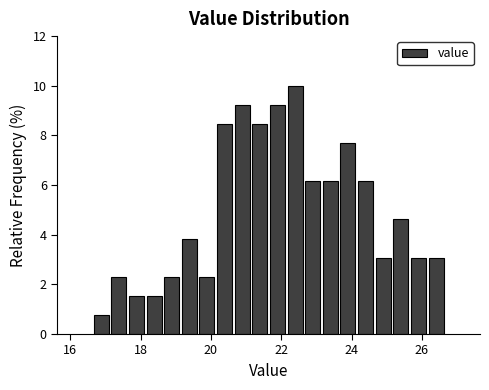

Around what value on the x-axis is the tallest bar? Give the approximate position of its centre, as read against the axis.

22.4